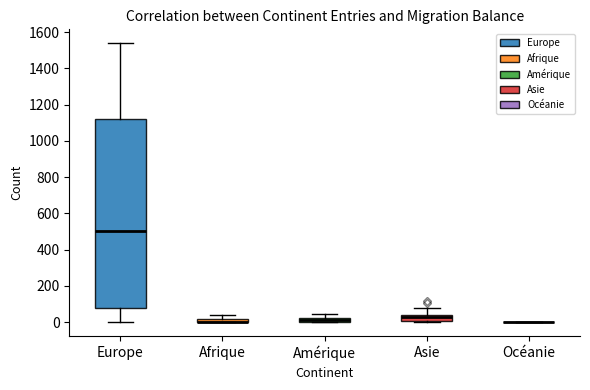

Where is the lower edge of the box for Asie on the y-axis? The values are not printed on the chart, so give them approximately, as read against the axis.

0